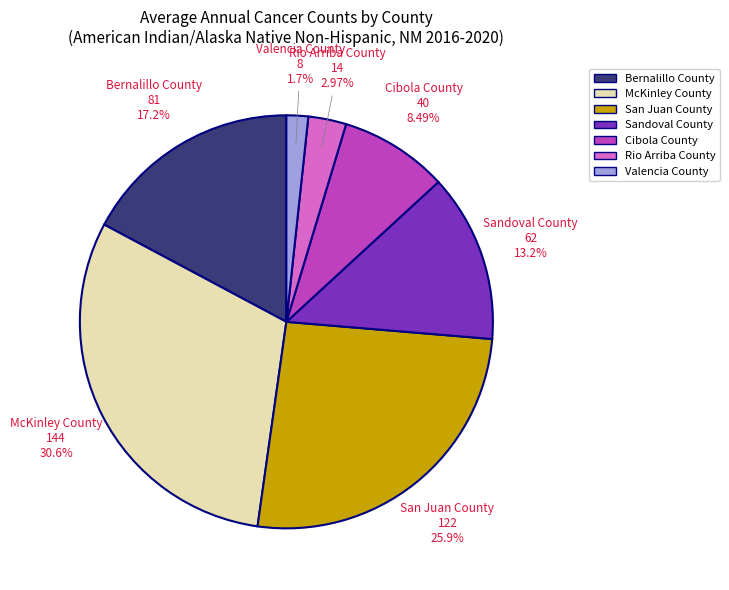

Rank the categories by value from lowest to highest.

Valencia County, Rio Arriba County, Cibola County, Sandoval County, Bernalillo County, San Juan County, McKinley County